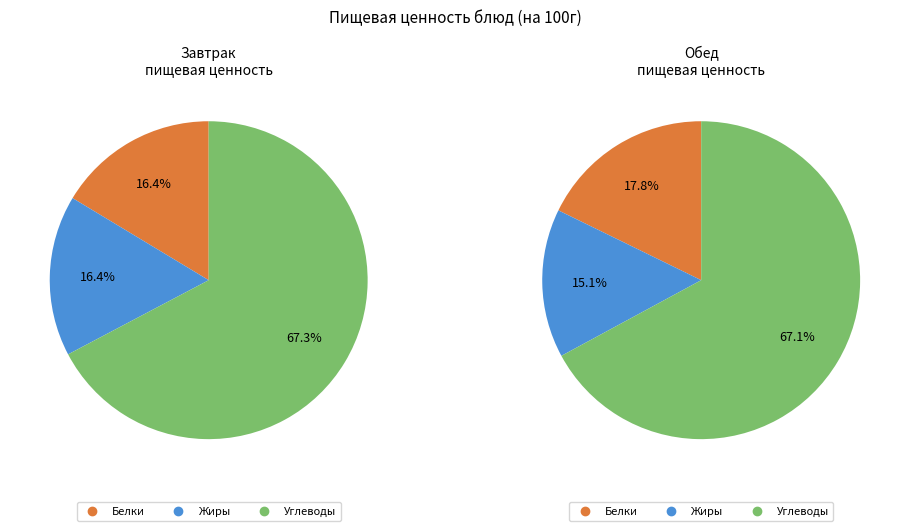

Which slice is the largest?

Углеводы